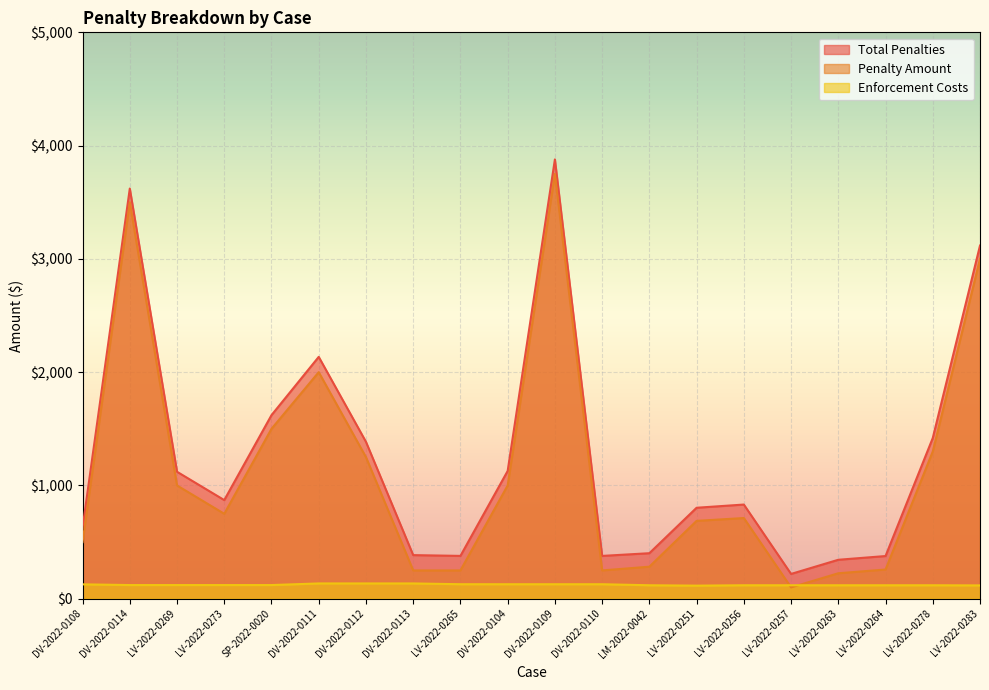

At LV-2022-0283, list the series in order from largest to smallest.

Total Penalties, Penalty Amount, Enforcement Costs